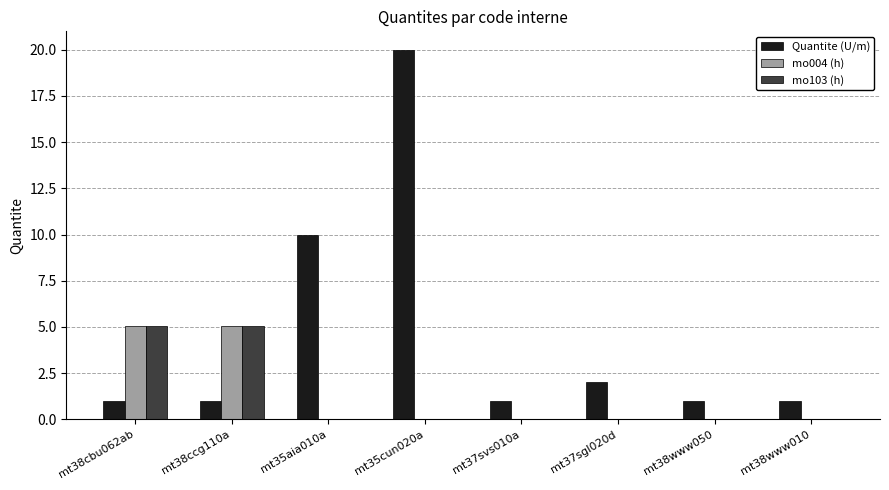

What are all the series names shown in the legend?

Quantite (U/m), mo004 (h), mo103 (h)